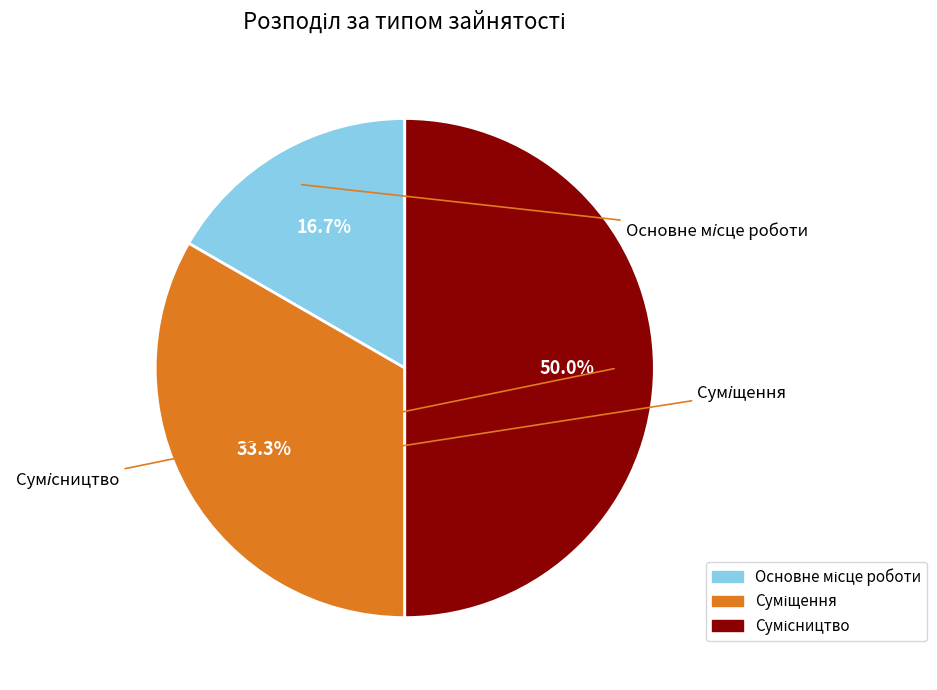

What percentage is NOT represented by Сумісництво?

50.0%